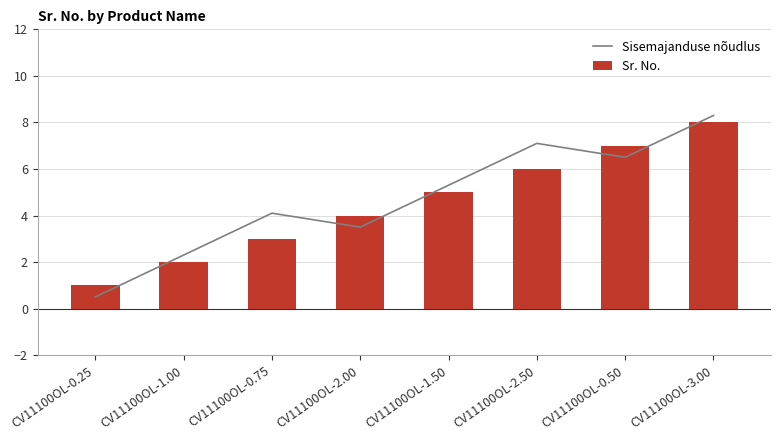

What value does the Sisemajanduse nõudlus series have at CV11100OL-2.00?

3.5